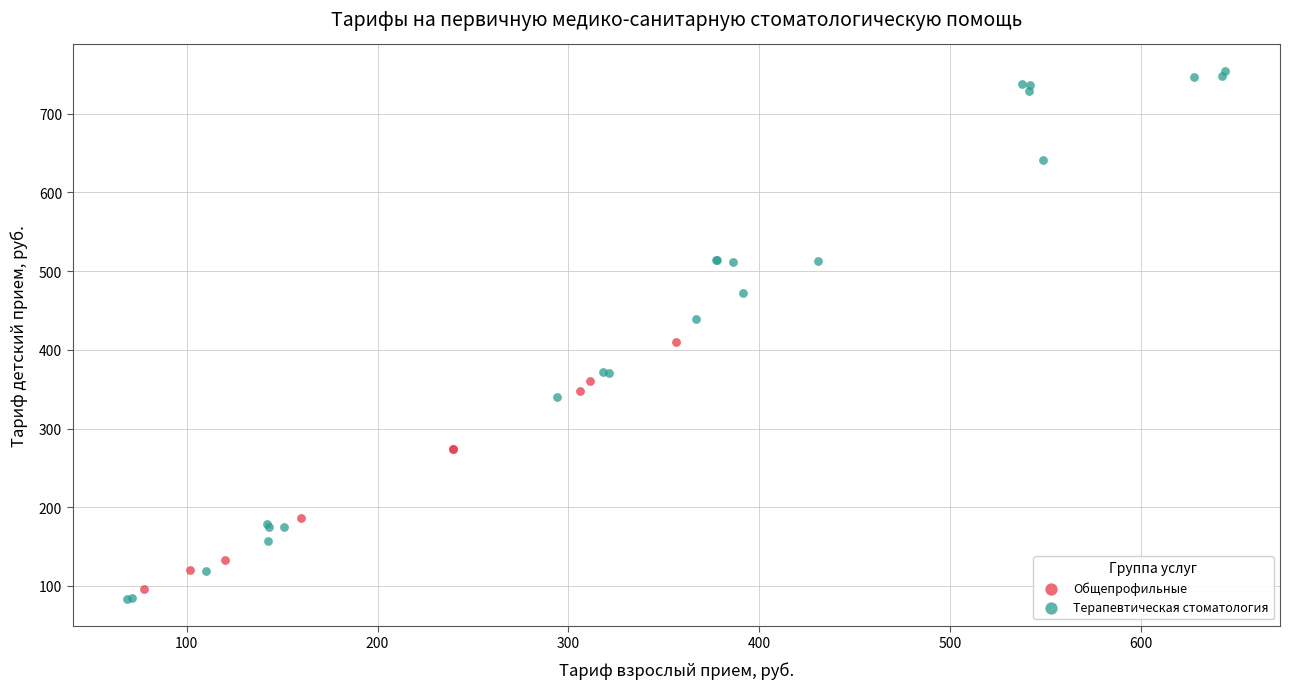

Which series has the largest Y range (max minus min)?

Терапевтическая стоматология